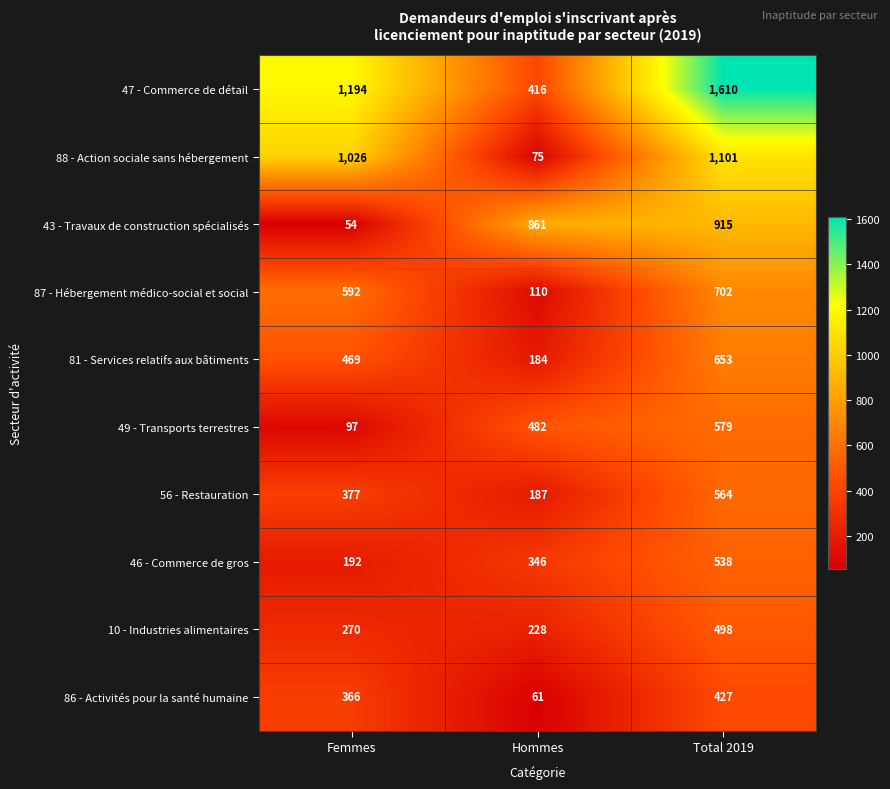

What is the difference between the 88 - Action sociale sans hébergement values at Femmes and Total 2019?

75